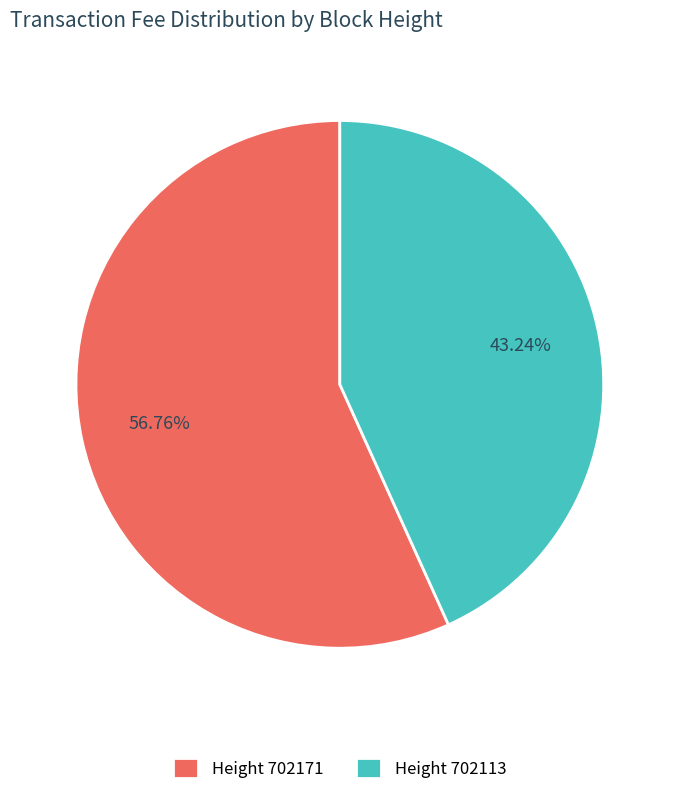

Do Height 702171 and Height 702113 together represent more than half of the pie?

Yes